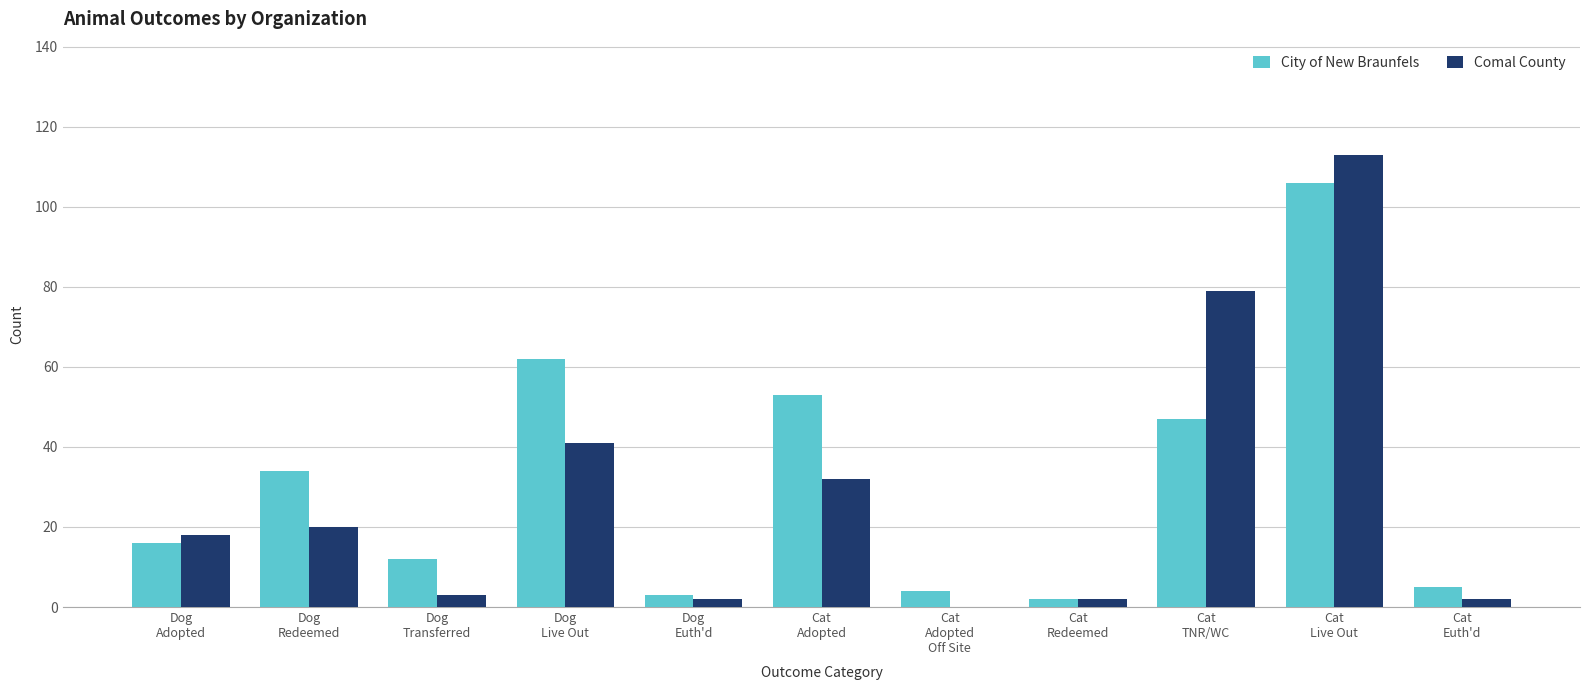

What is the maximum value shown in the chart?

113